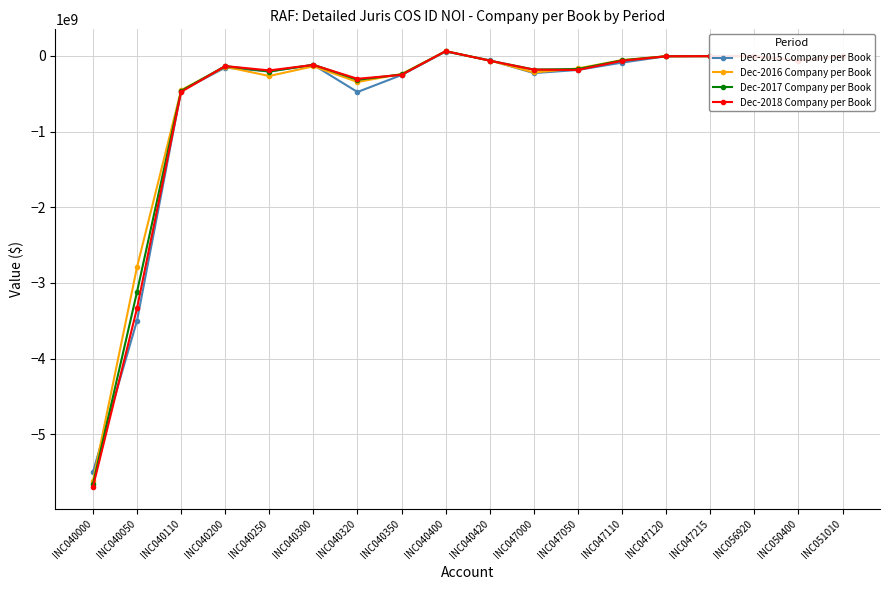

What is the average value of the Dec-2017 Company per Book series?

-596987449.8